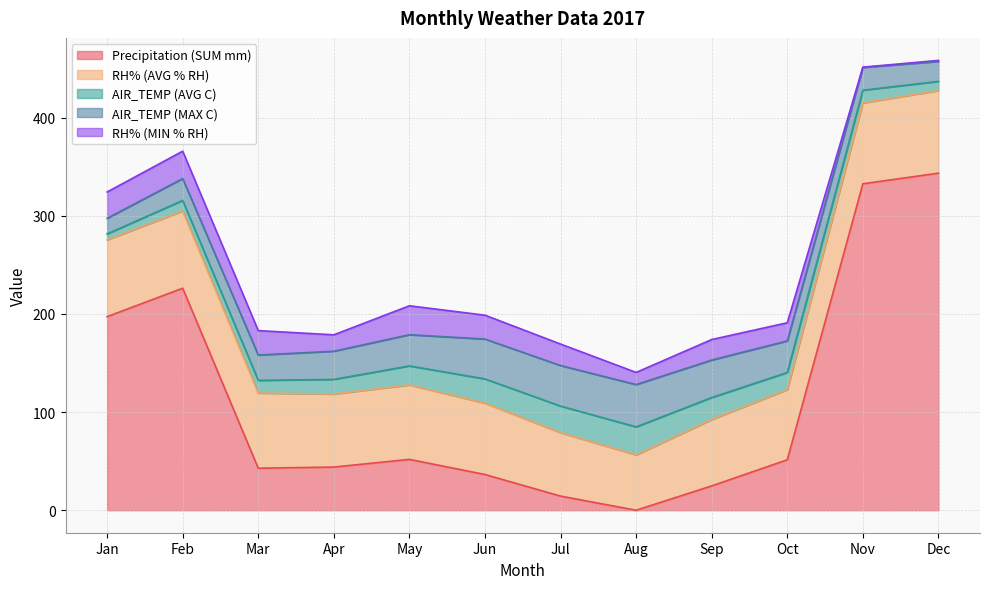

Which has a higher value, May or Feb?

Feb